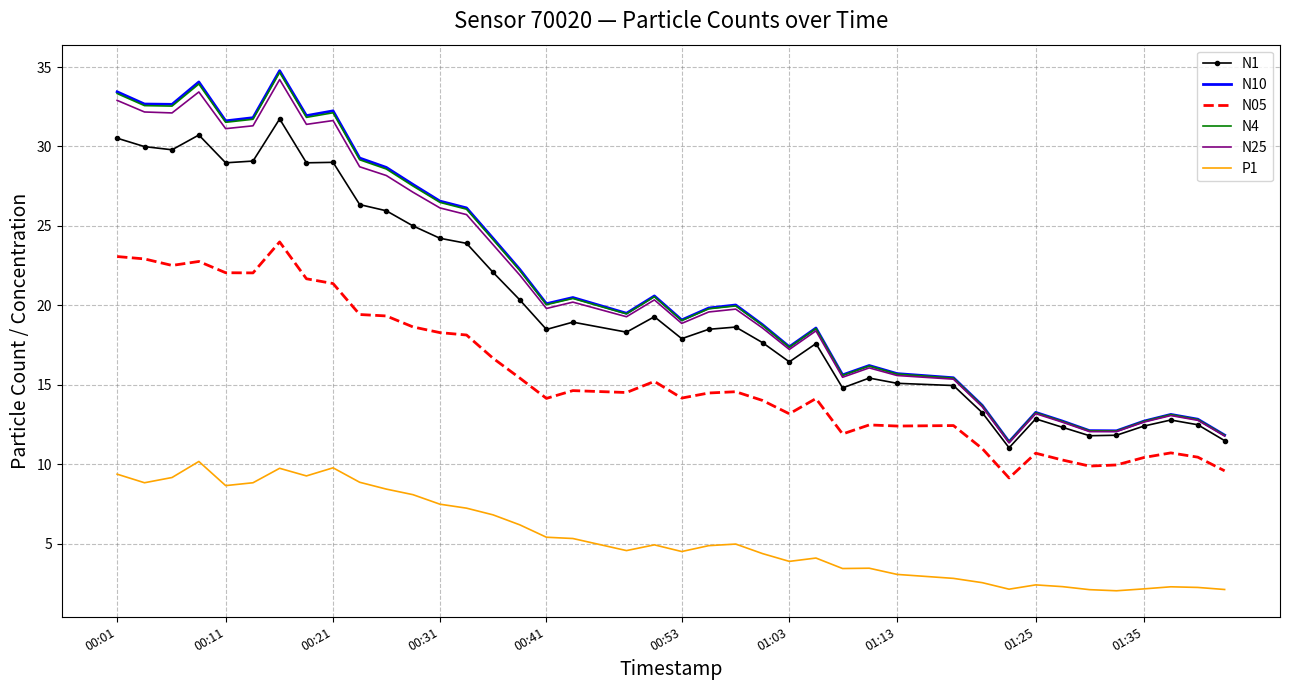

What is the maximum value for N05?

24.0